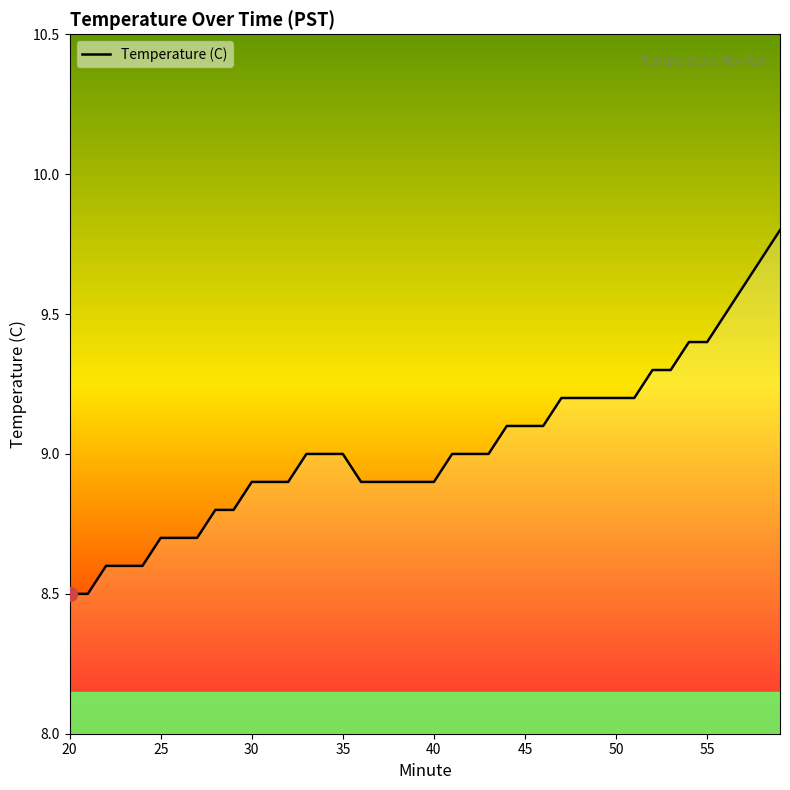

What is the minimum value shown in the chart?

8.5